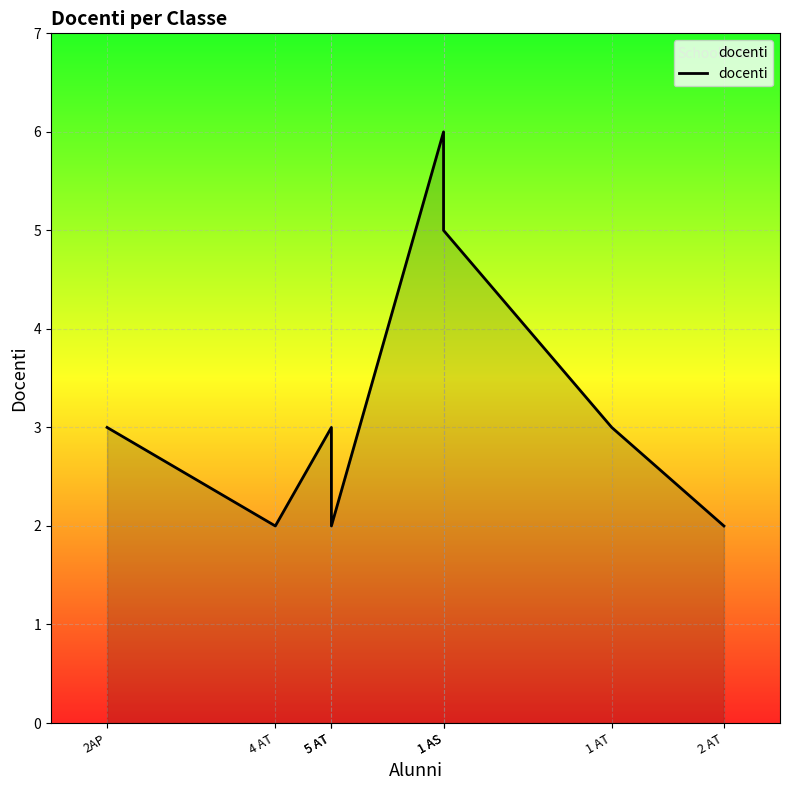

What is the sum of all values?

26